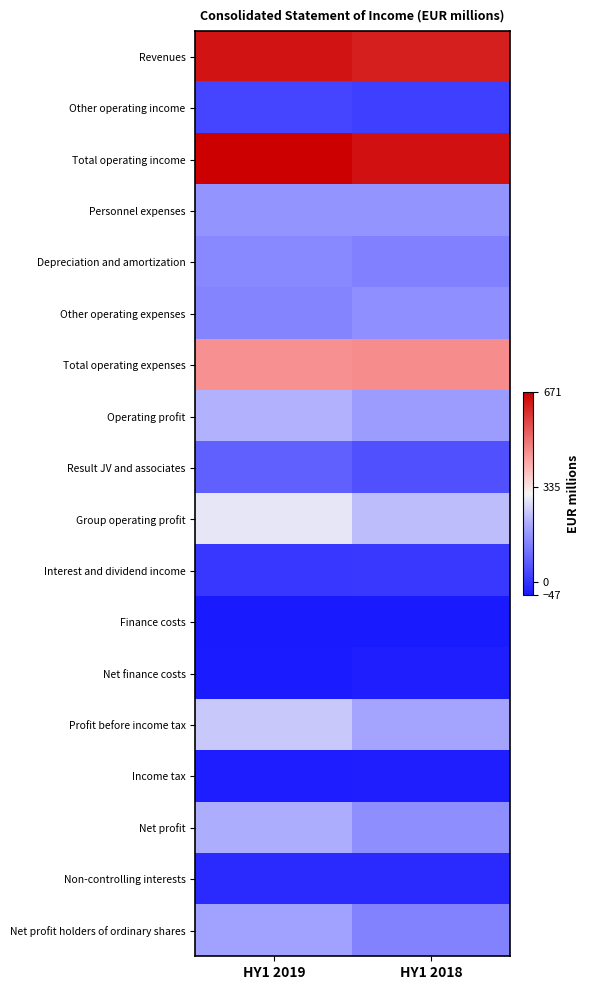

Reading left to right, what are all the values shown in this chart?

Revenues: HY1 2019=641.4	HY1 2018=626.1
Other operating income: HY1 2019=29.9	HY1 2018=19.4
Total operating income: HY1 2019=671.3	HY1 2018=645.5
Personnel expenses: HY1 2019=167.9	HY1 2018=168.7
Depreciation and amortization: HY1 2019=148.2	HY1 2018=134.2
Other operating expenses: HY1 2019=140.2	HY1 2018=160.1
Total operating expenses: HY1 2019=456.3	HY1 2018=463.0
Operating profit: HY1 2019=215.0	HY1 2018=182.5
Result JV and associates: HY1 2019=76.9	HY1 2018=50.4
Group operating profit: HY1 2019=291.9	HY1 2018=232.9
Interest and dividend income: HY1 2019=4.2	HY1 2018=6.9
Finance costs: HY1 2019=-47.3	HY1 2018=-45.6
Net finance costs: HY1 2019=-43.1	HY1 2018=-38.7
Profit before income tax: HY1 2019=248.8	HY1 2018=194.2
Income tax: HY1 2019=-39.7	HY1 2018=-38.8
Net profit: HY1 2019=209.1	HY1 2018=155.4
Non-controlling interests: HY1 2019=-18.7	HY1 2018=-18.0
Net profit holders of ordinary shares: HY1 2019=190.4	HY1 2018=137.4